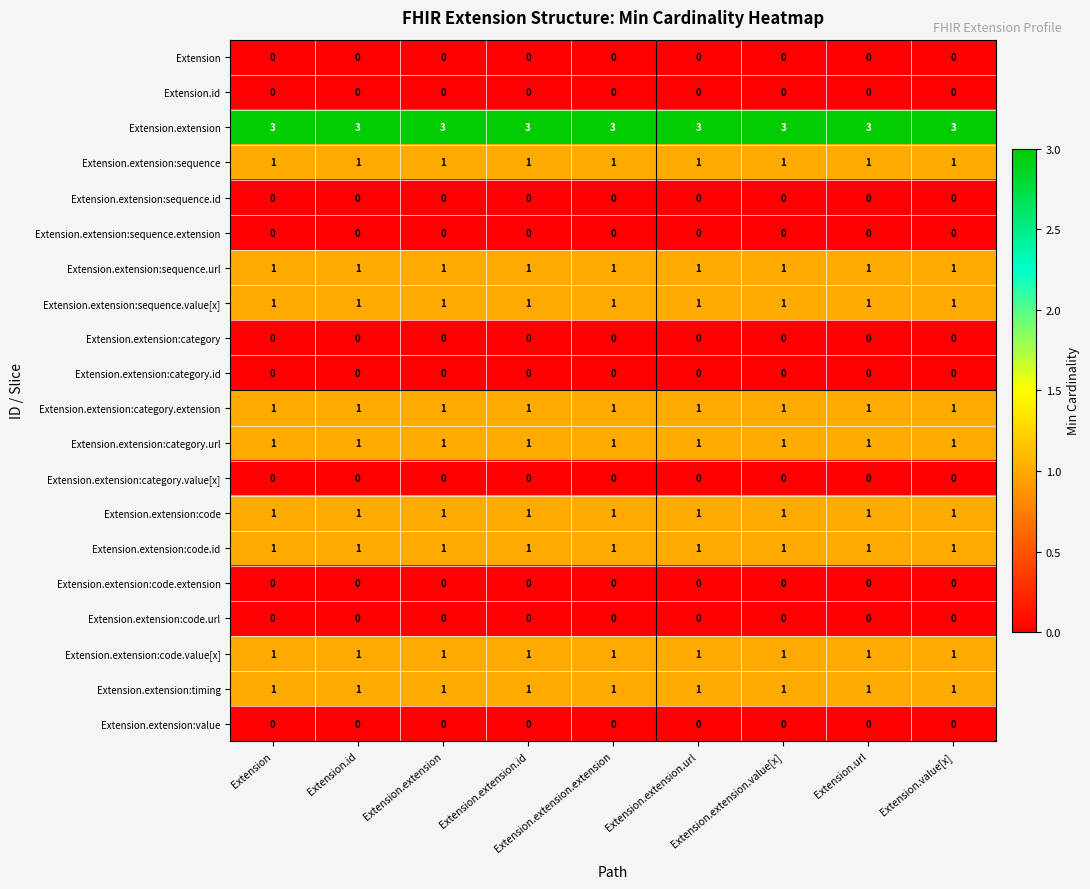

What is the greatest value displayed?

3